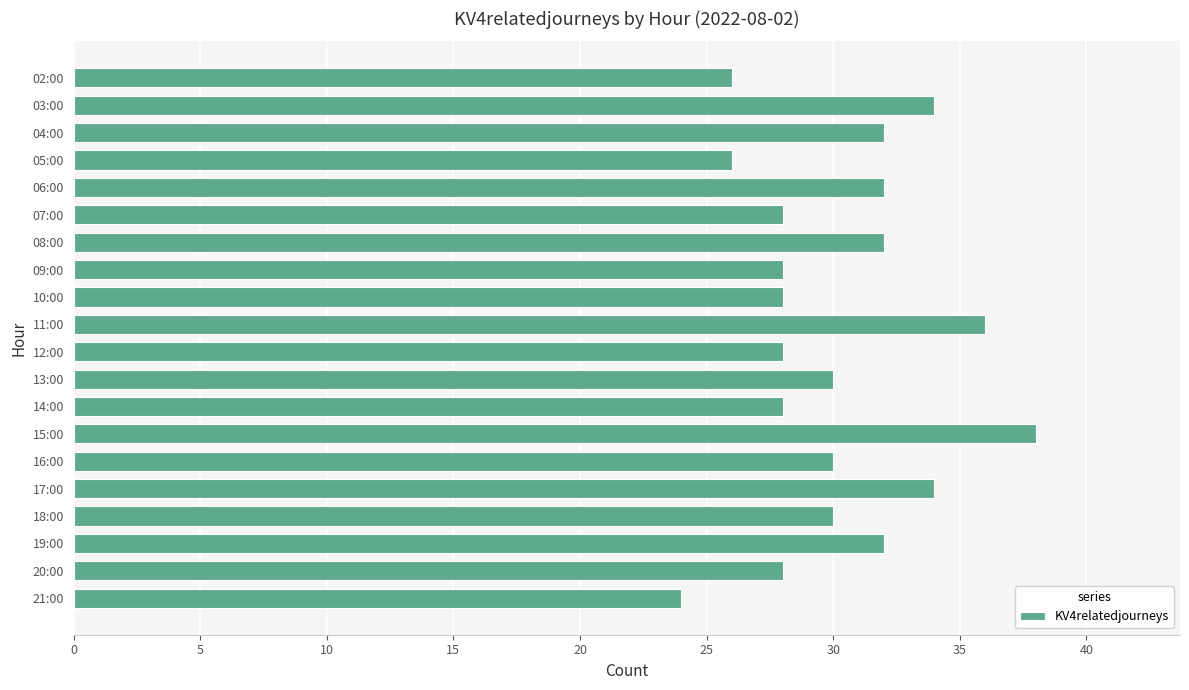

Which category has the highest value across all series?

15:00